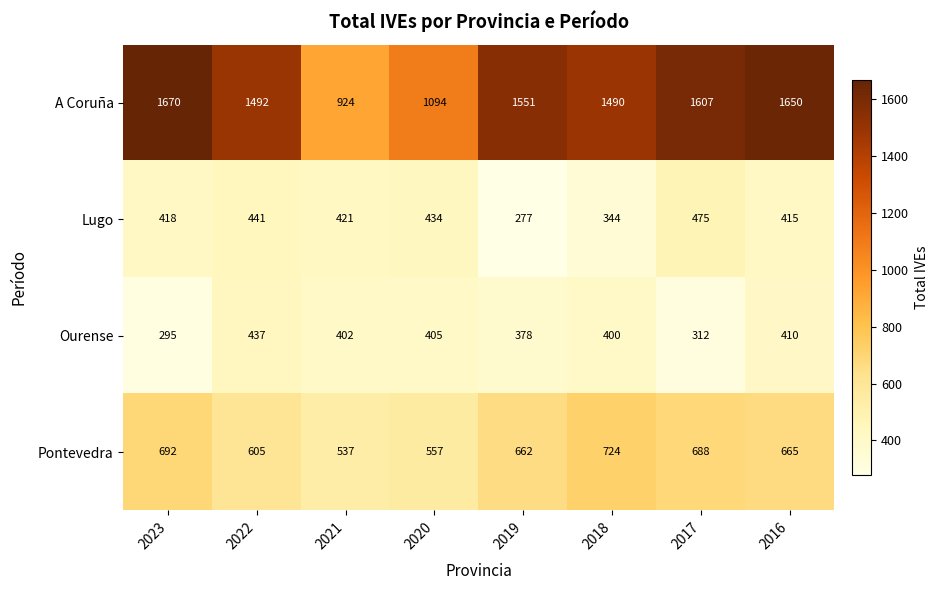

What is the sum of the Pontevedra values at 2019 and 2023?

1354